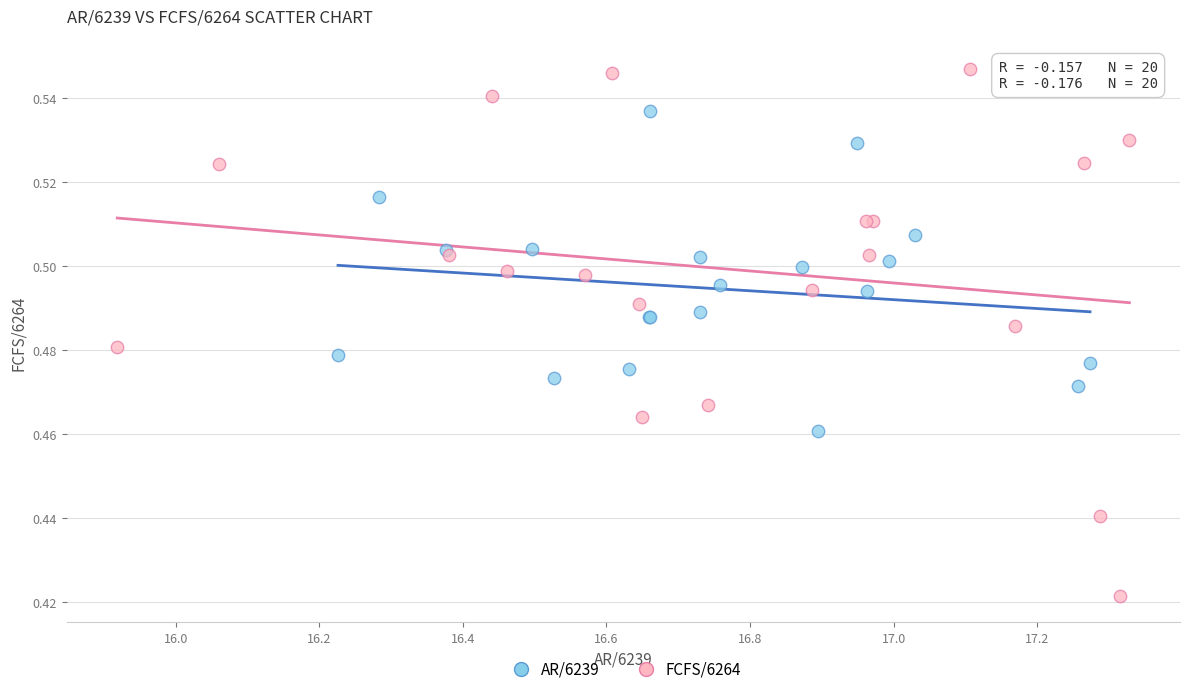

Which series reaches the minimum Y coordinate?

FCFS/6264